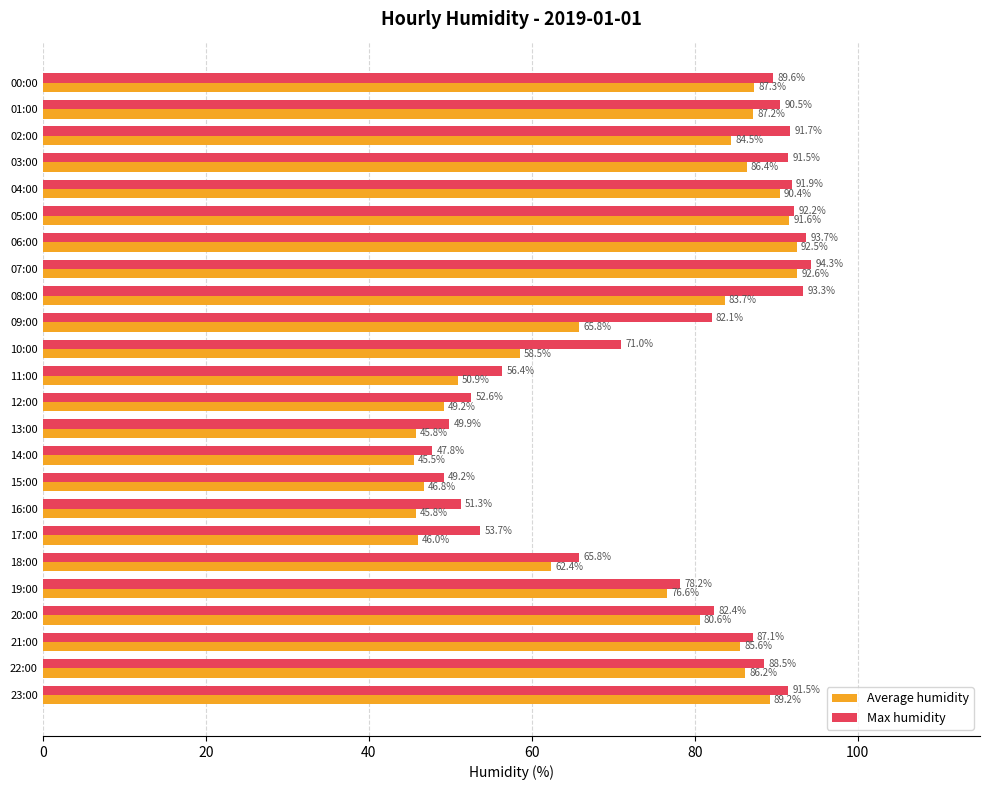

What is the difference between the highest and lowest values at 11:00?

5.5